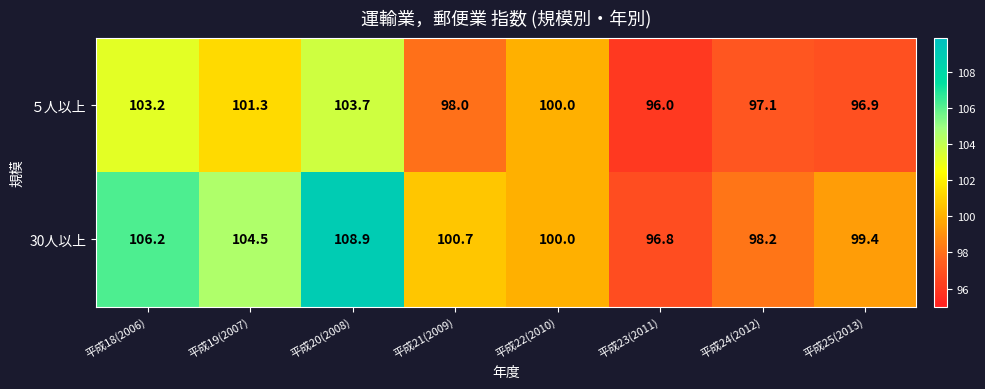

List the series in order of their overall mean, highest first.

30人以上, ５人以上